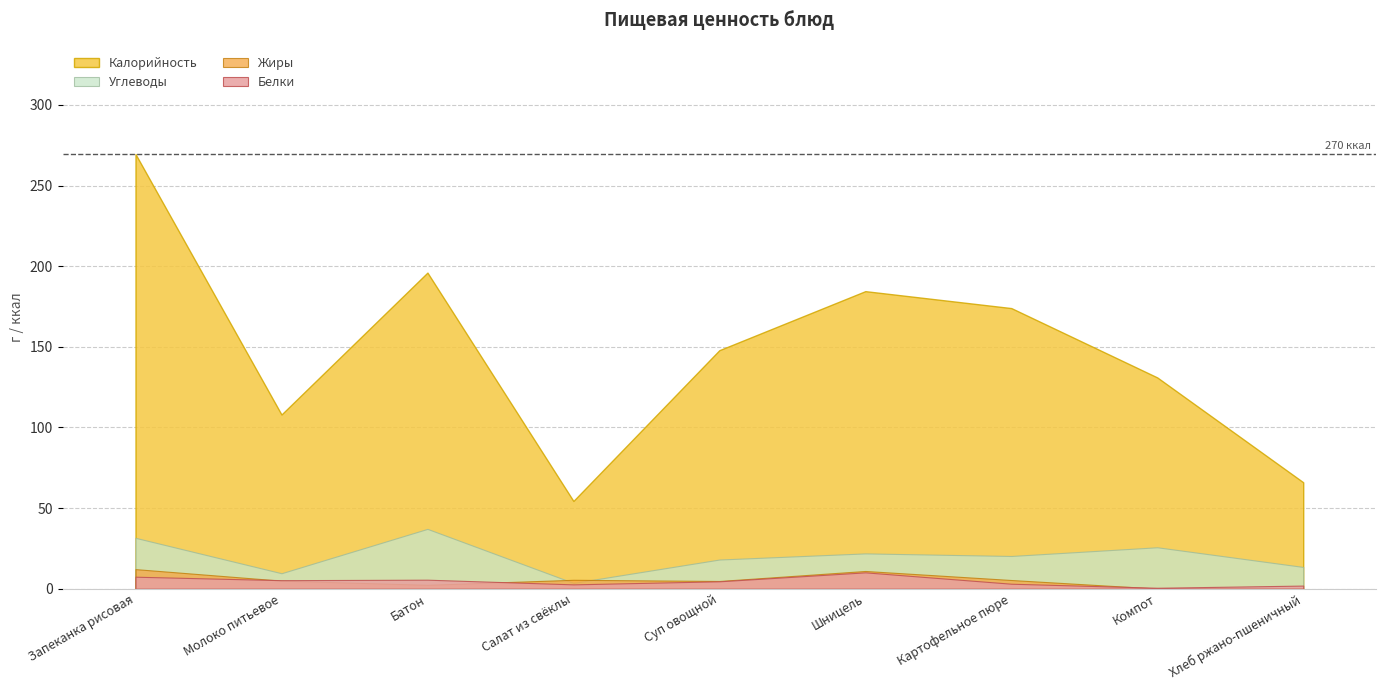

What is the total value across all series at Молоко питьевое?

127.9